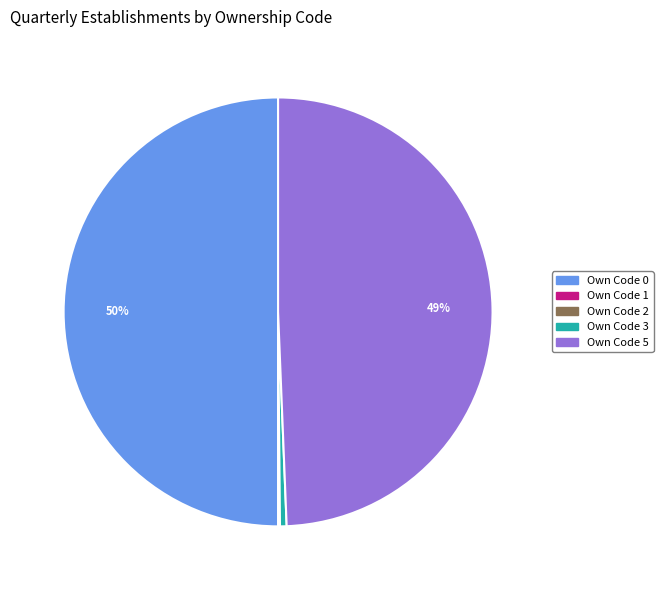

To the nearest percent, what is the average slice percentage?

20%